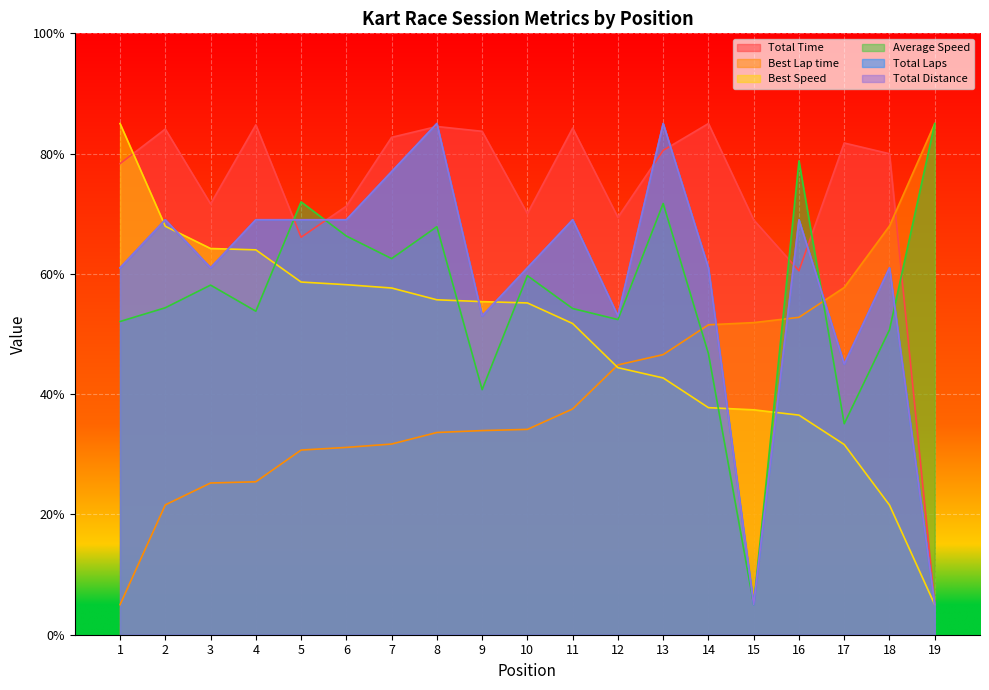

Rank the categories by Best Lap time value from lowest to highest.

1, 2, 3, 4, 5, 6, 7, 8, 9, 10, 11, 12, 13, 14, 15, 16, 17, 18, 19